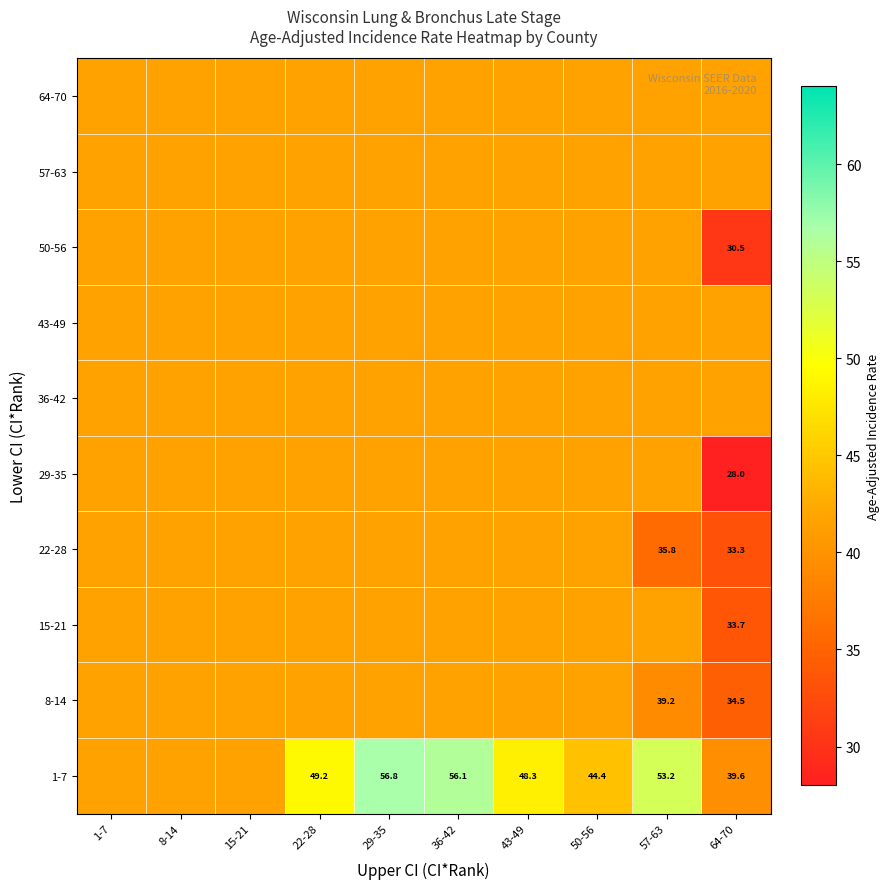

What is the difference between the second highest and minimum values in the 50-56 series?

11.1